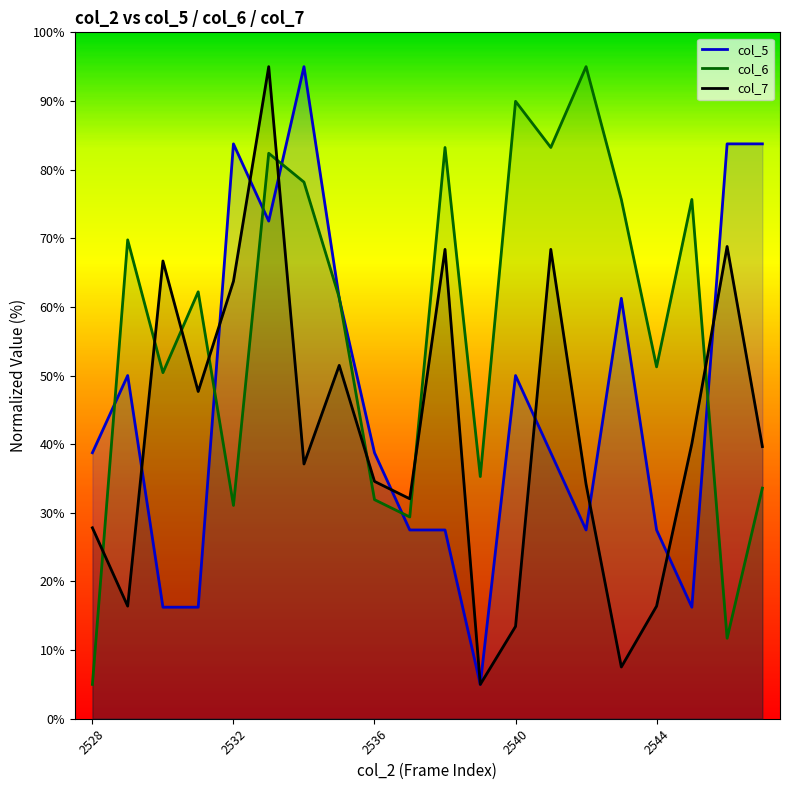

At which label does col_5 reach its minimum?

2539